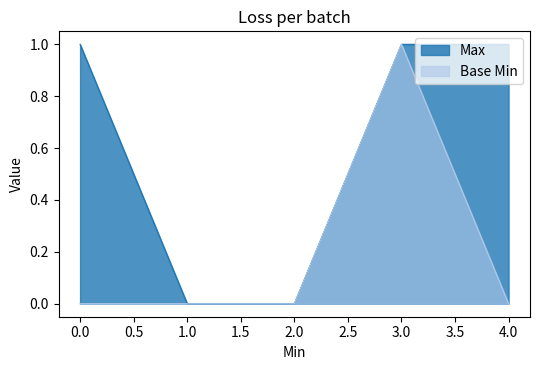

True or false: Max and Base Min cross at least once.

False